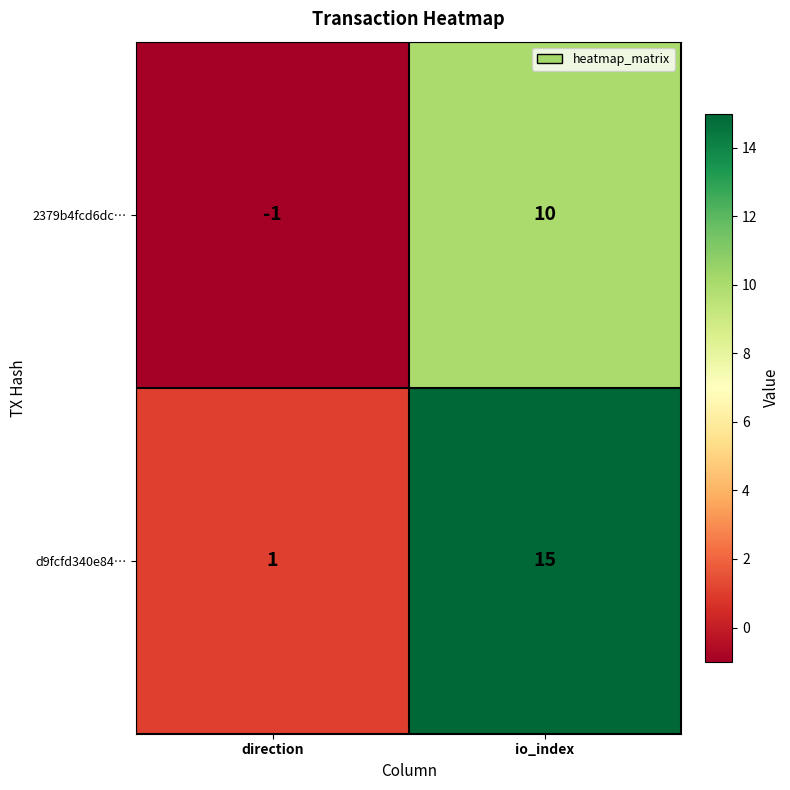

Which series has the largest total across all categories?

d9fcfd340e84…